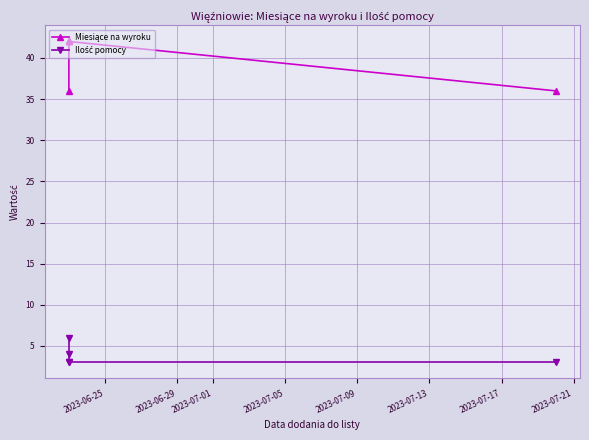

What is the label of the 5th point from the left?

2023-07-09